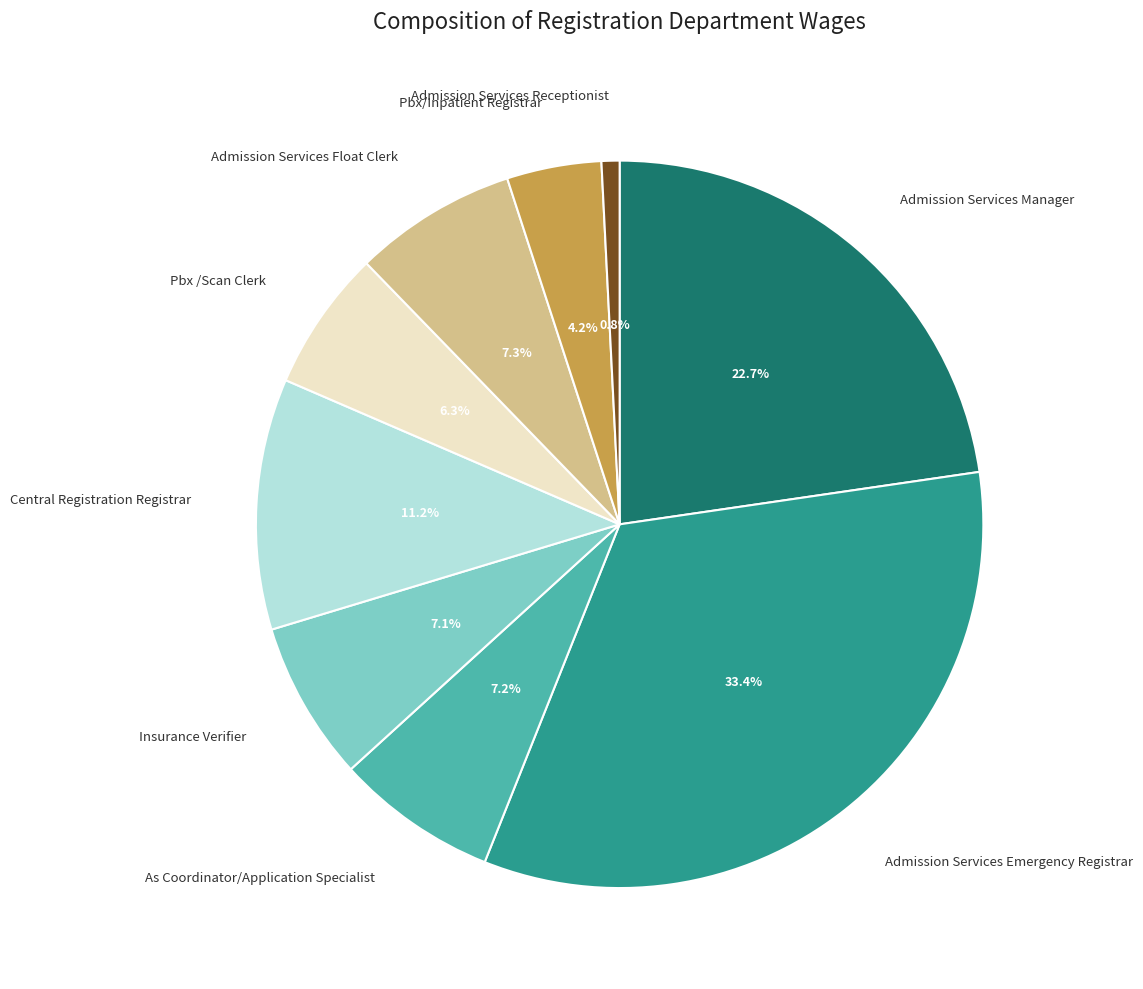

To the nearest percent, what percentage of the pie is Pbx/Inpatient Registrar?

4%